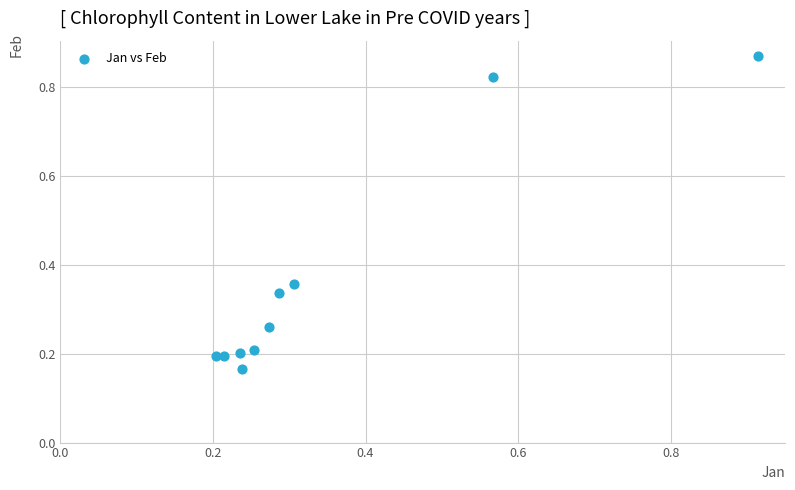

What is the range of Y values (max minus min)?

0.7